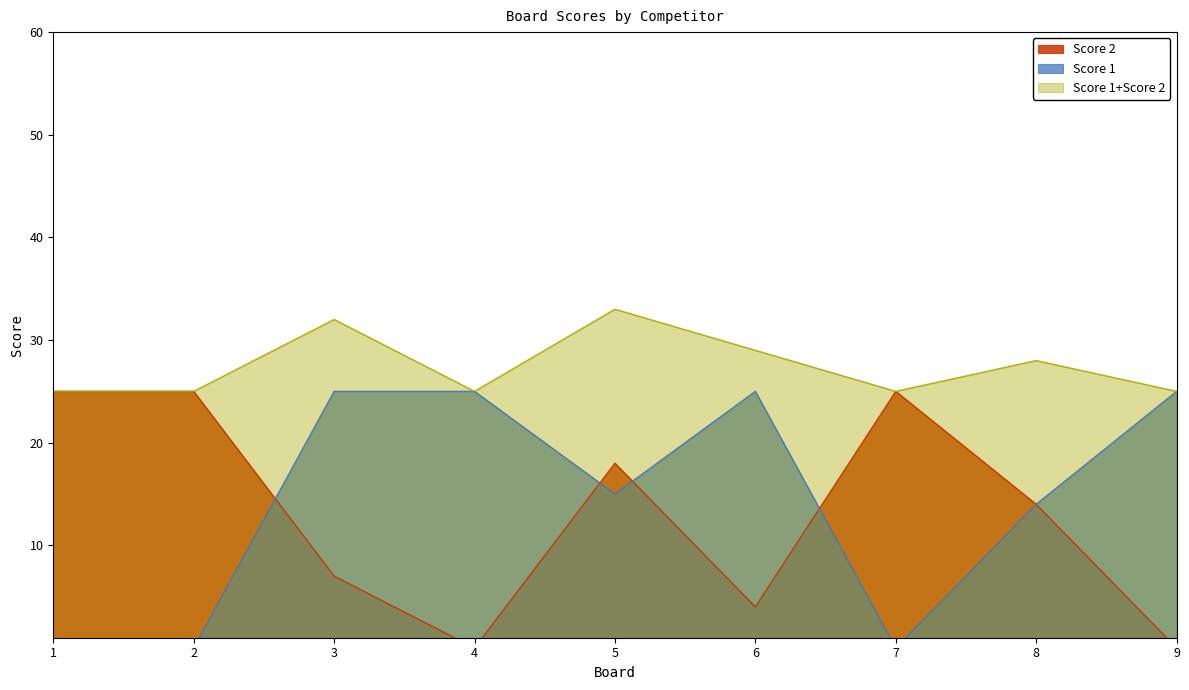

At which label is Score 2 closest to 12?

8